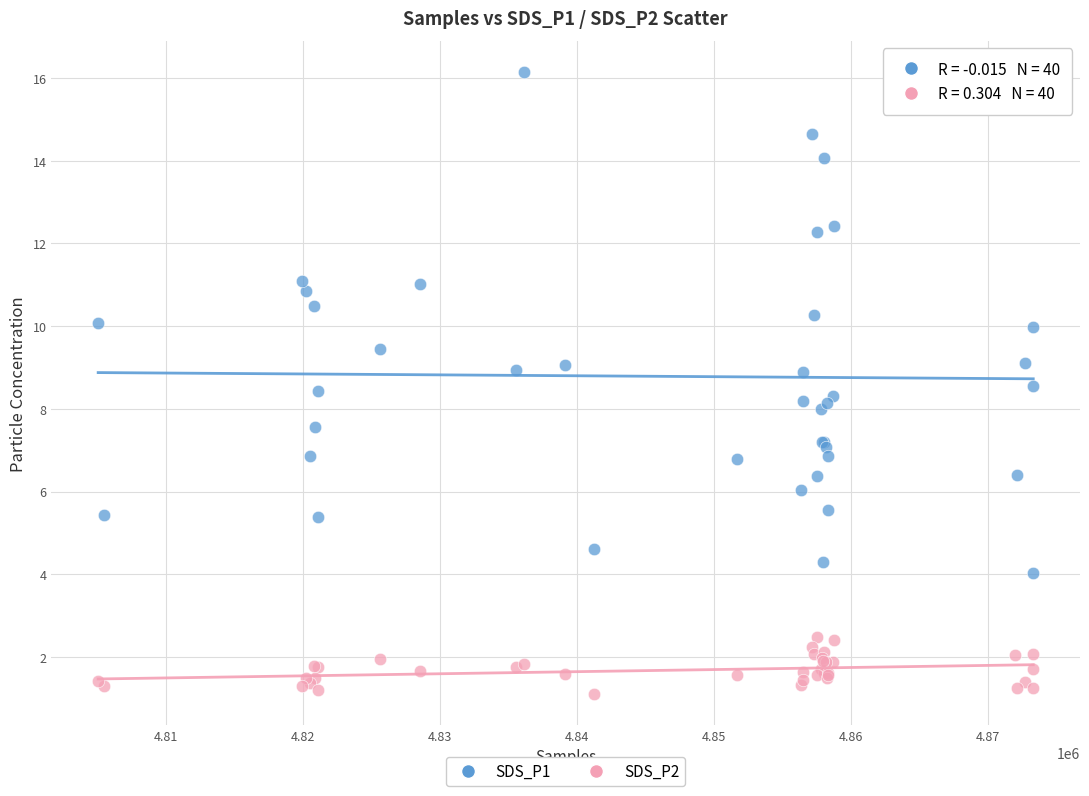

Which series has the largest Y range (max minus min)?

SDS_P1